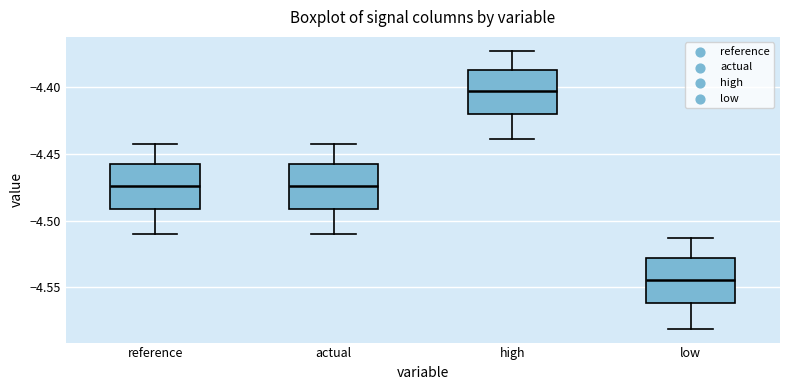

Where does the median line of the box for reference sit on the y-axis? The values are not printed on the chart, so give them approximately, as read against the axis.

-4.475